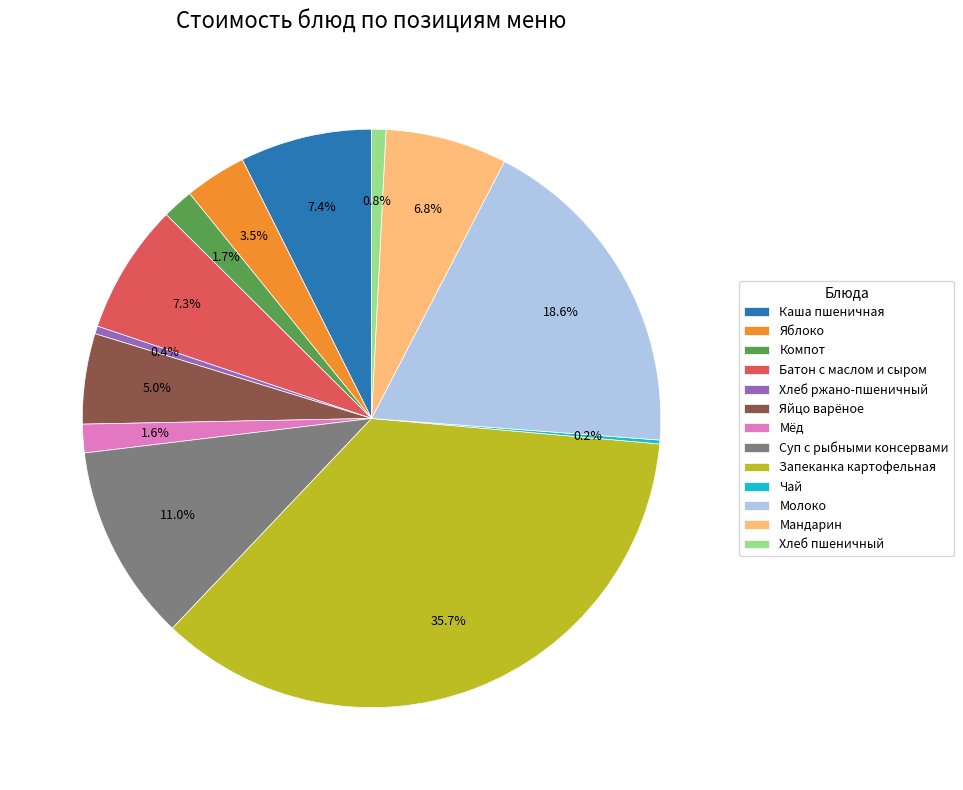

Does Хлеб пшеничный account for over 50% of the chart?

No